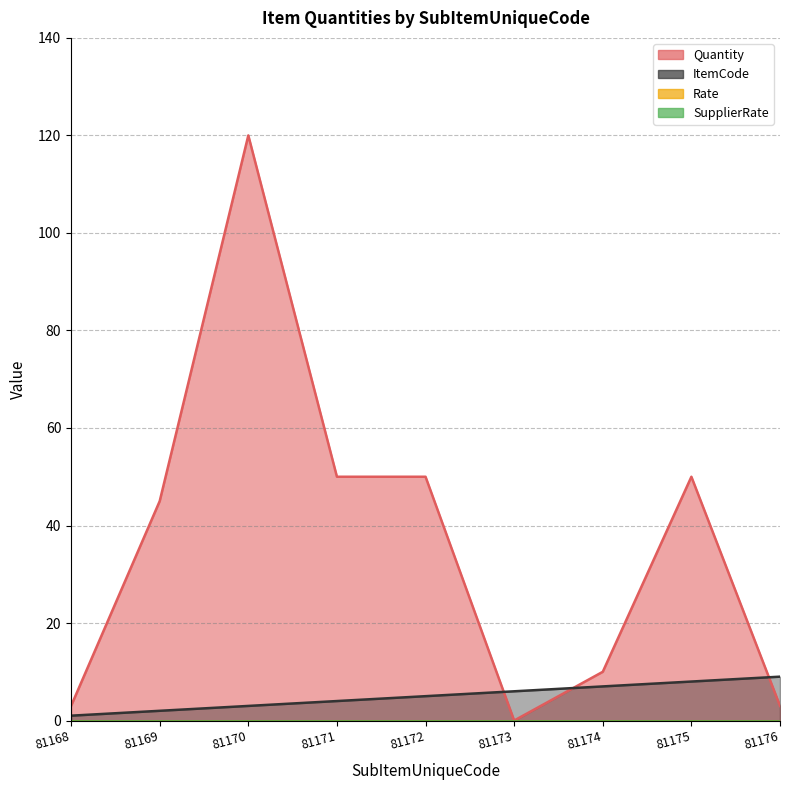

What is the value of the Quantity point at the 3rd from the left?

120